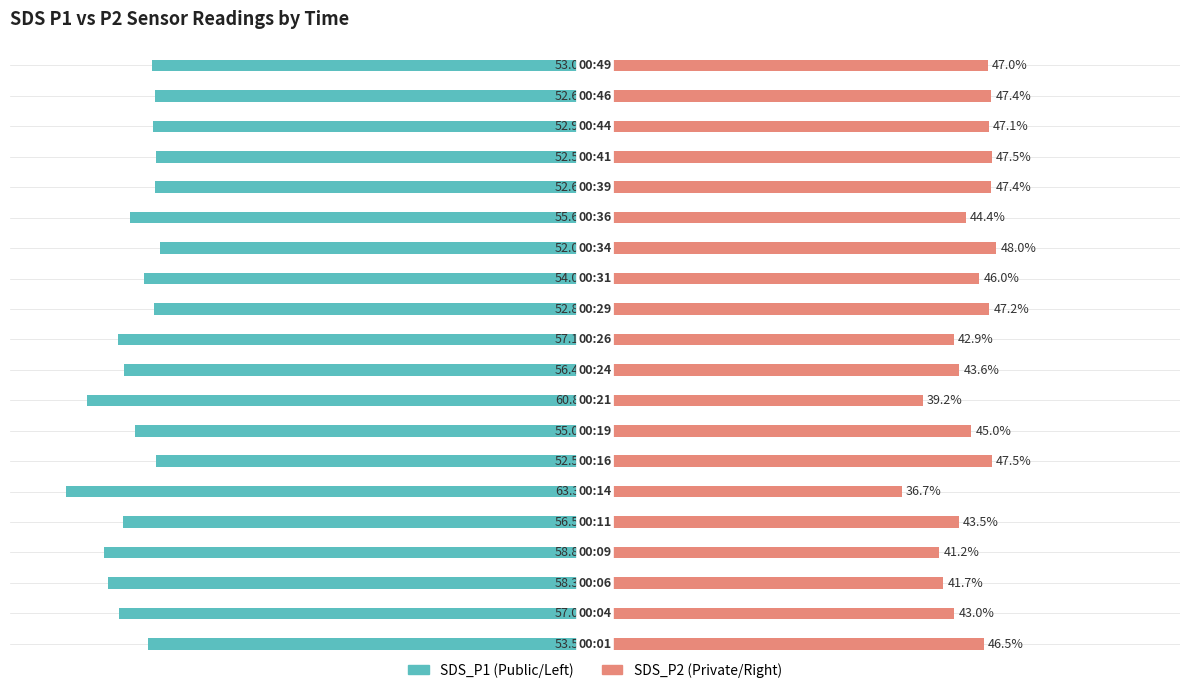

Between 5 and 12, which series saw the biggest shift?

SDS_P1